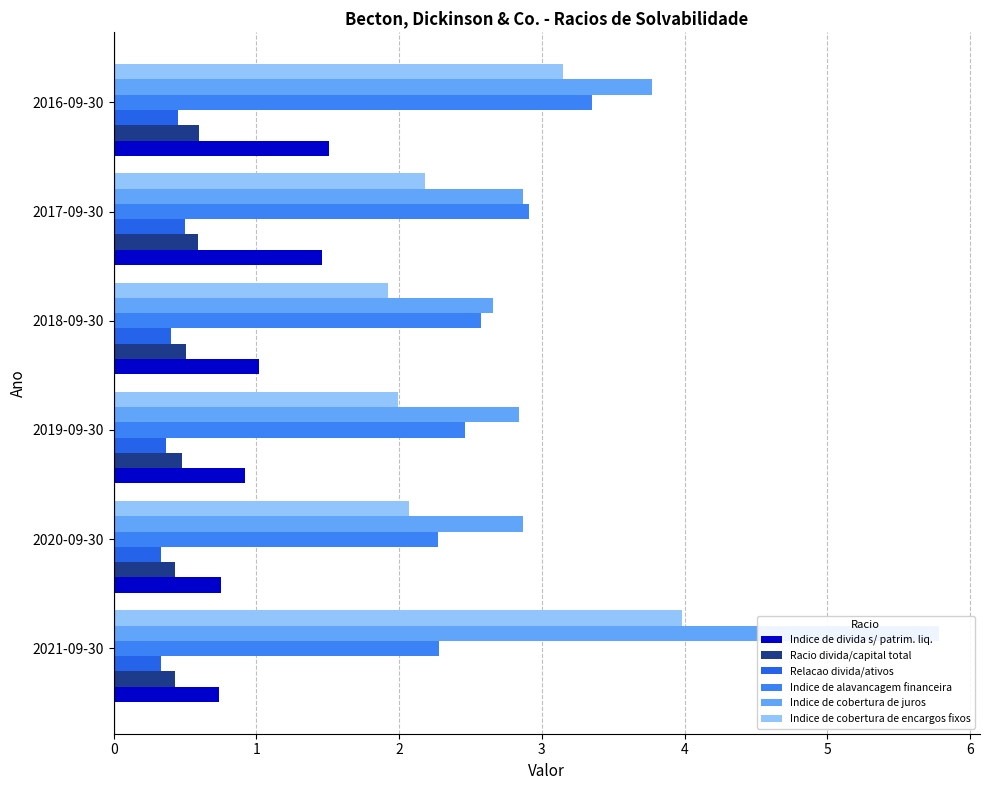

What value does the Indice de divida s/ patrim. liq. series have at 2021-09-30?

0.7